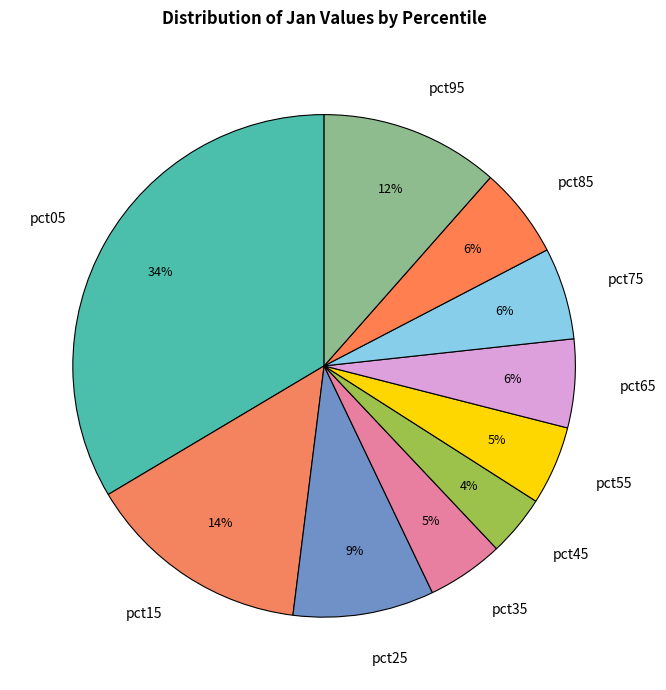

Which category has the smallest portion of the pie?

pct45